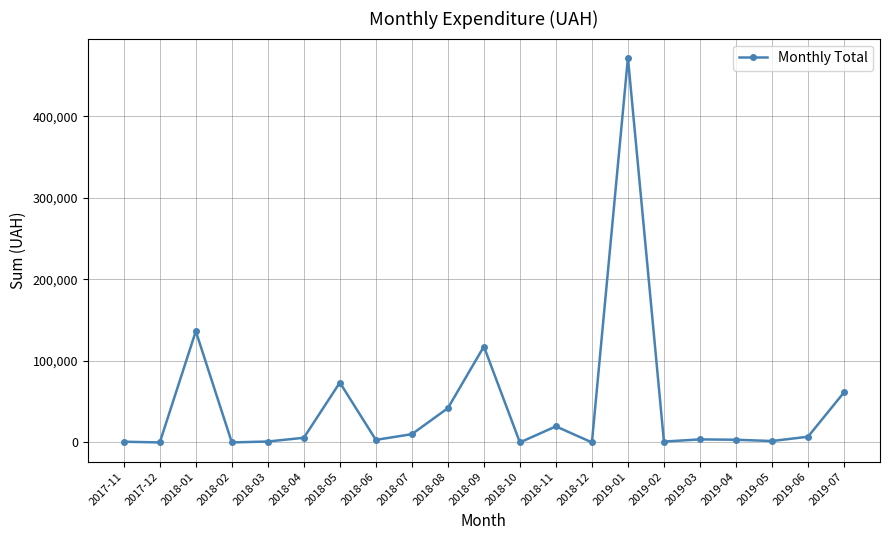

True or false: there are more than 1 points higher than both neighbors.

True